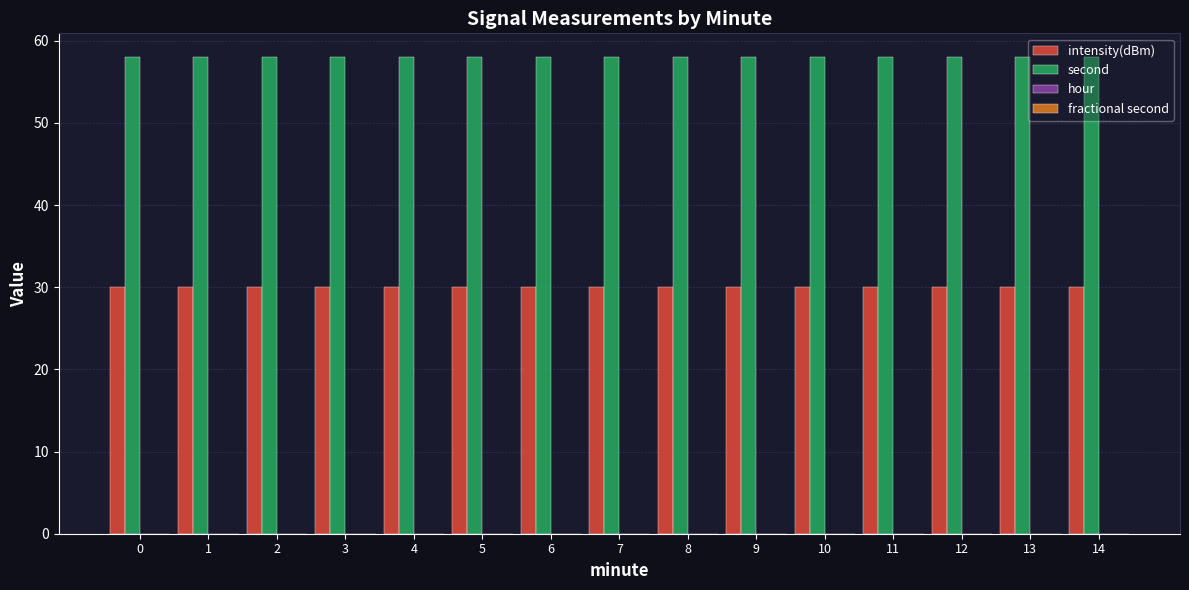

What is the sum of all intensity(dBm) values?

450